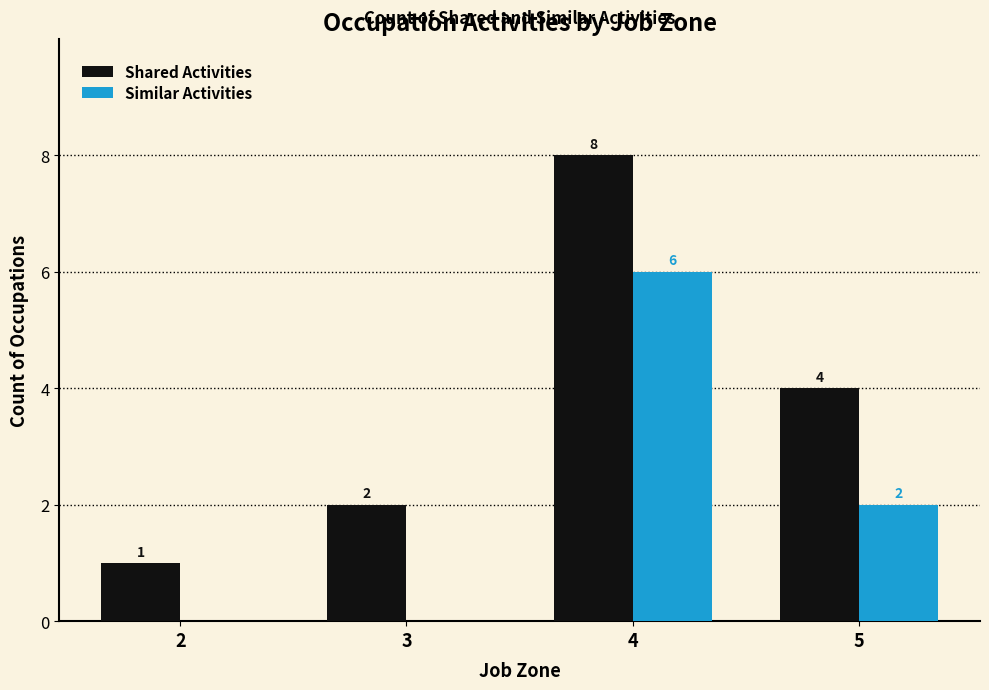

The Shared Activities series shows 4 at 5. True or false?

True